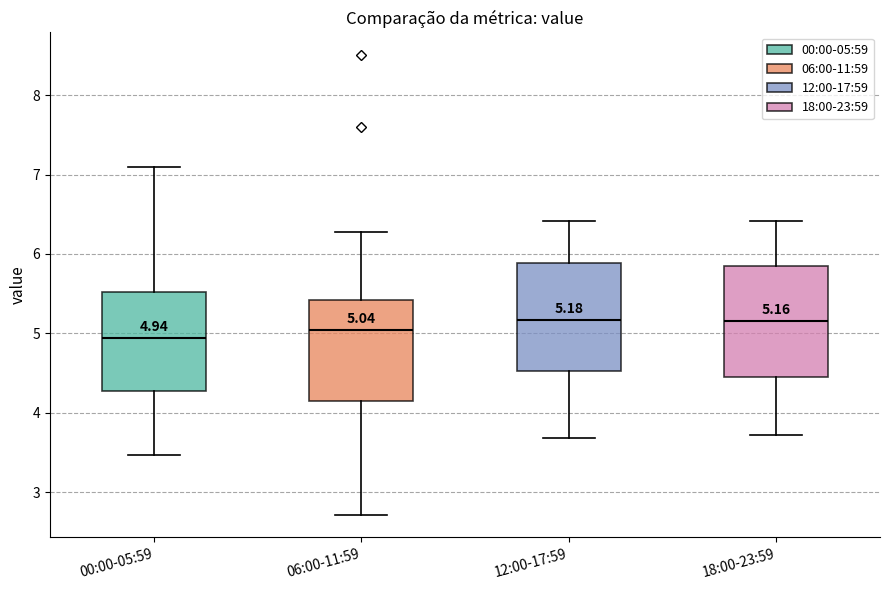

Which box's median line is the lowest?

00:00-05:59